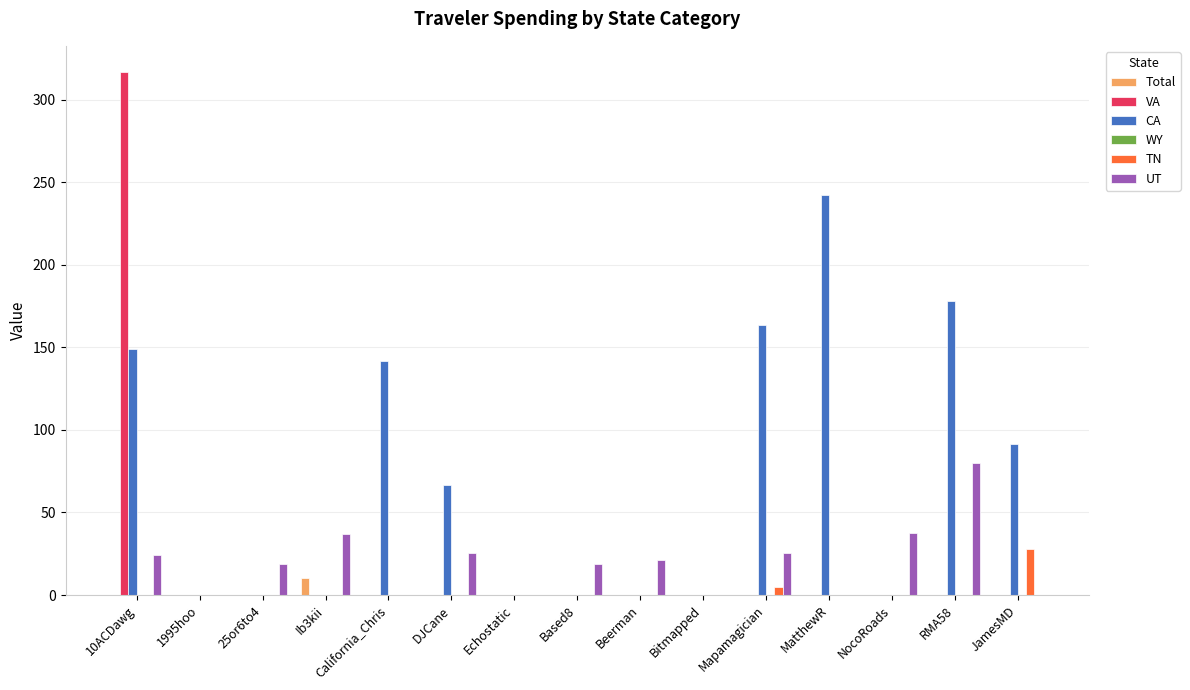

The VA series shows 0.0 at 25or6to4. True or false?

True